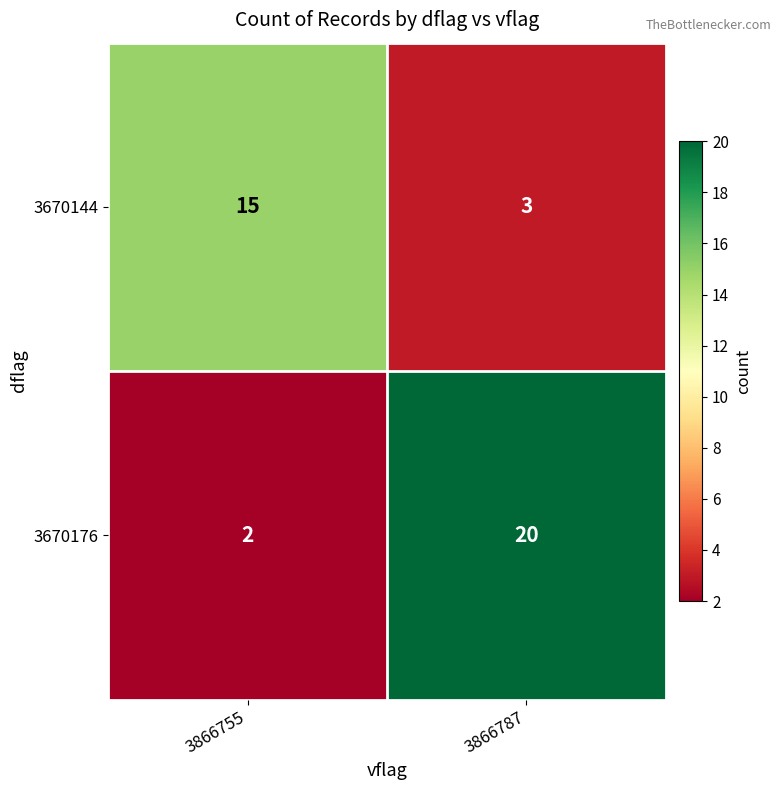

What is the average value of the 3670176 series?

11